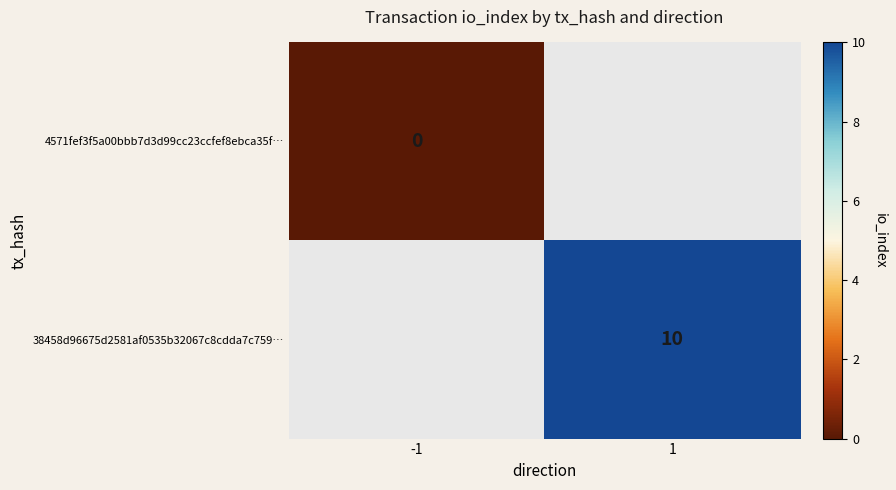

The 38458d96675d2581af0535b32067c8cdda7c759… series shows 10 at 1. True or false?

True